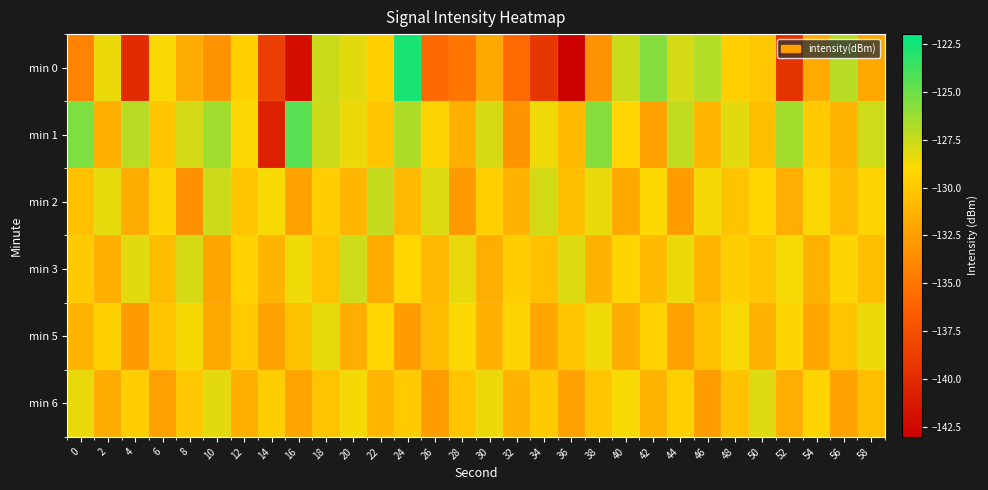

Reading left to right, list all the values displayed in this chart.

min 0: 0=-134.3	2=-128.5	4=-140.1	6=-128.8	8=-131.7	10=-133.1	12=-129.5	14=-138.8	16=-142.0	18=-127.6	20=-128.3	22=-129.5	24=-122.7	26=-135.9	28=-135.0	30=-131.8	32=-135.7	34=-139.3	36=-142.8	38=-133.3	40=-127.6	42=-125.6	44=-127.9	46=-126.9	48=-129.6	50=-130.0	52=-139.4	54=-131.8	56=-127.1	58=-132.0
min 1: 0=-125.5	2=-131.4	4=-127.1	6=-130.1	8=-127.8	10=-126.4	12=-128.9	14=-140.7	16=-124.4	18=-127.6	20=-128.5	22=-130.2	24=-126.8	26=-129.3	28=-131.5	30=-127.9	32=-133.2	34=-128.6	36=-130.8	38=-125.7	40=-129.1	42=-132.4	44=-127.3	46=-131.0	48=-128.2	50=-130.6	52=-126.5	54=-129.8	56=-131.2	58=-127.7
min 2: 0=-130.5	2=-128.3	4=-131.7	6=-129.2	8=-133.4	10=-127.6	12=-130.1	14=-128.8	16=-132.3	18=-129.7	20=-131.1	22=-127.4	24=-130.9	26=-128.1	28=-132.8	30=-129.5	32=-131.3	34=-127.8	36=-130.6	38=-128.4	40=-131.9	42=-129.0	44=-132.6	46=-128.7	48=-130.3	50=-129.1	52=-131.6	54=-128.9	56=-130.7	58=-129.3
min 3: 0=-129.8	2=-131.5	4=-128.2	6=-130.7	8=-127.9	10=-132.1	12=-129.4	14=-131.2	16=-128.6	18=-130.3	20=-127.7	22=-131.8	24=-129.1	26=-130.9	28=-128.4	30=-131.6	32=-129.7	34=-130.5	36=-128.1	38=-131.3	40=-129.2	42=-130.8	44=-128.5	46=-131.1	48=-129.6	50=-130.2	52=-128.8	54=-131.4	56=-129.3	58=-130.6
min 5: 0=-131.2	2=-129.5	4=-132.8	6=-130.1	8=-128.7	10=-131.9	12=-129.8	14=-132.3	16=-130.4	18=-128.3	20=-131.6	22=-129.1	24=-132.6	26=-130.7	28=-128.9	30=-131.4	32=-129.3	34=-132.1	36=-130.2	38=-128.6	40=-131.7	42=-129.4	44=-132.4	46=-130.5	48=-128.8	50=-131.3	52=-129.2	54=-132.0	56=-130.3	58=-128.5
min 6: 0=-128.4	2=-131.8	4=-129.7	6=-132.5	8=-130.0	10=-128.2	12=-131.5	14=-129.6	16=-132.2	18=-130.3	20=-128.7	22=-131.1	24=-129.8	26=-132.7	28=-130.1	30=-128.5	32=-131.3	34=-129.9	36=-132.4	38=-130.2	40=-128.8	42=-131.2	44=-129.5	46=-132.6	48=-130.4	50=-128.1	52=-131.6	54=-129.3	56=-132.3	58=-130.6